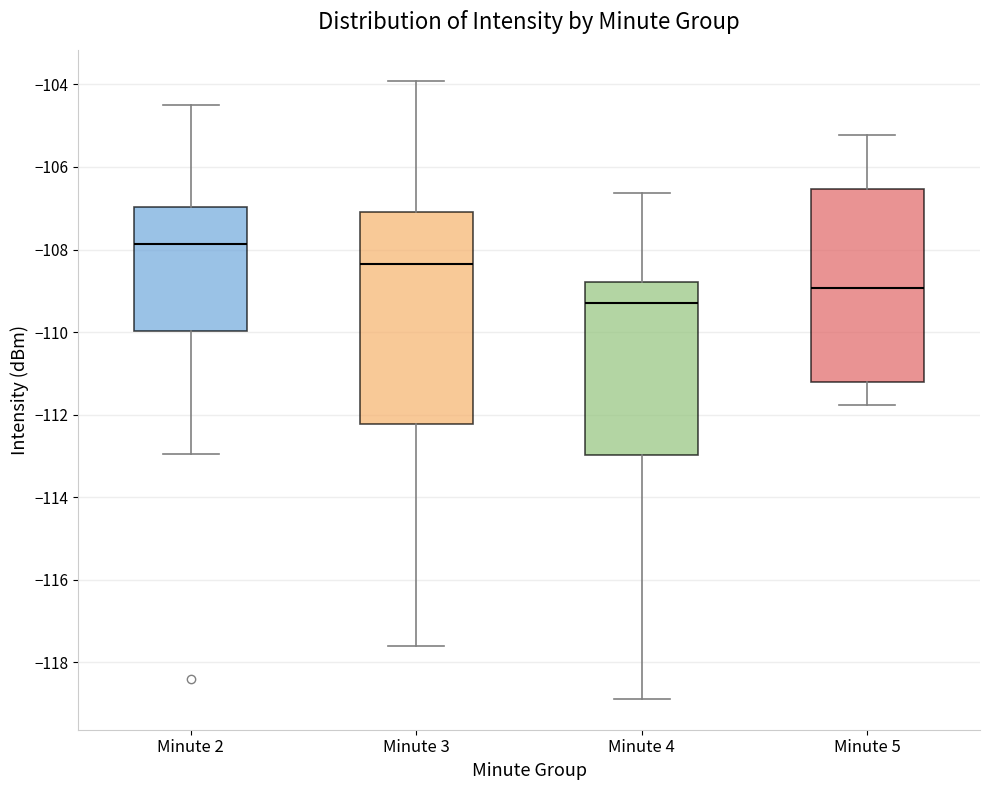

Comparing the boxes themselves (not the whiskers), which one is the tallest?

Minute 3